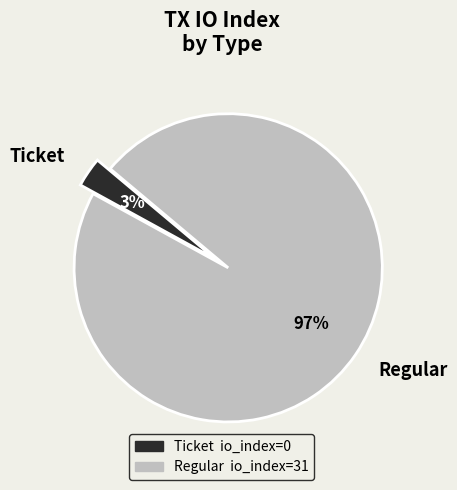

Which slice represents more than half of the pie?

Regular